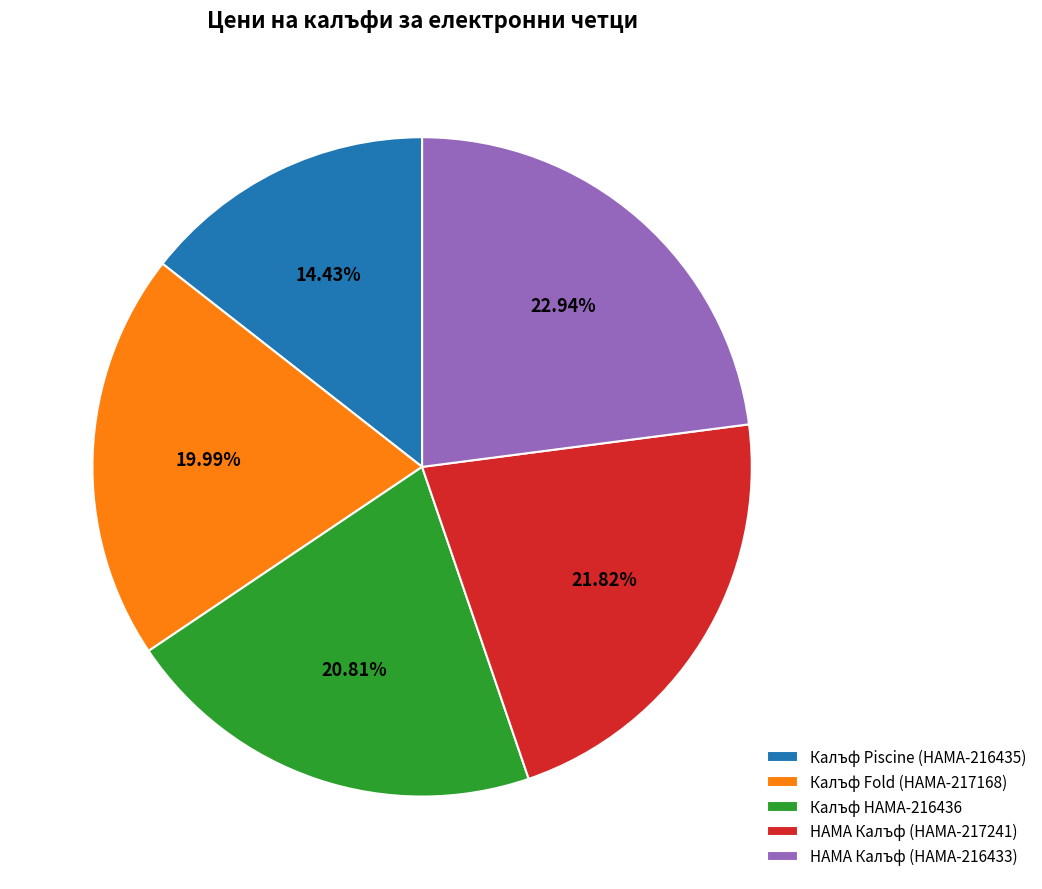

Is there a majority slice in this chart?

No